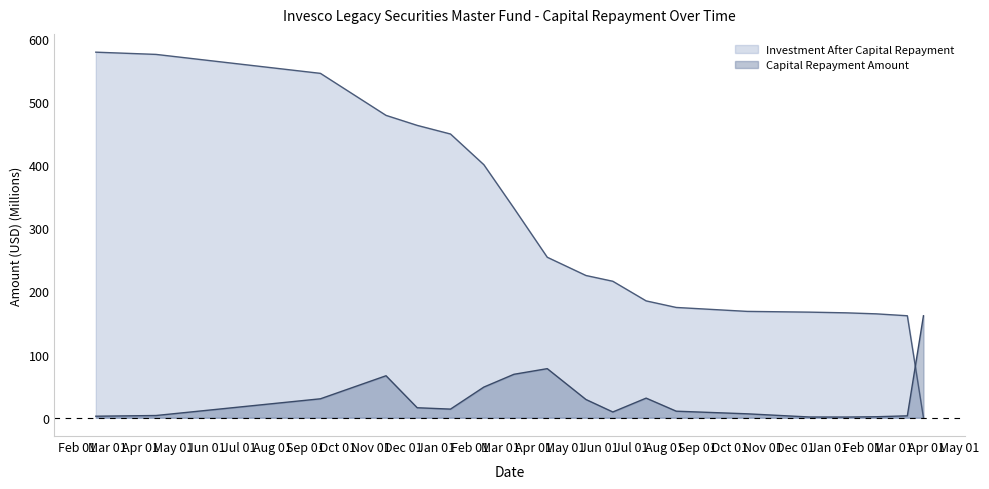

What is the label of the 4th point from the right?

2012-01-17